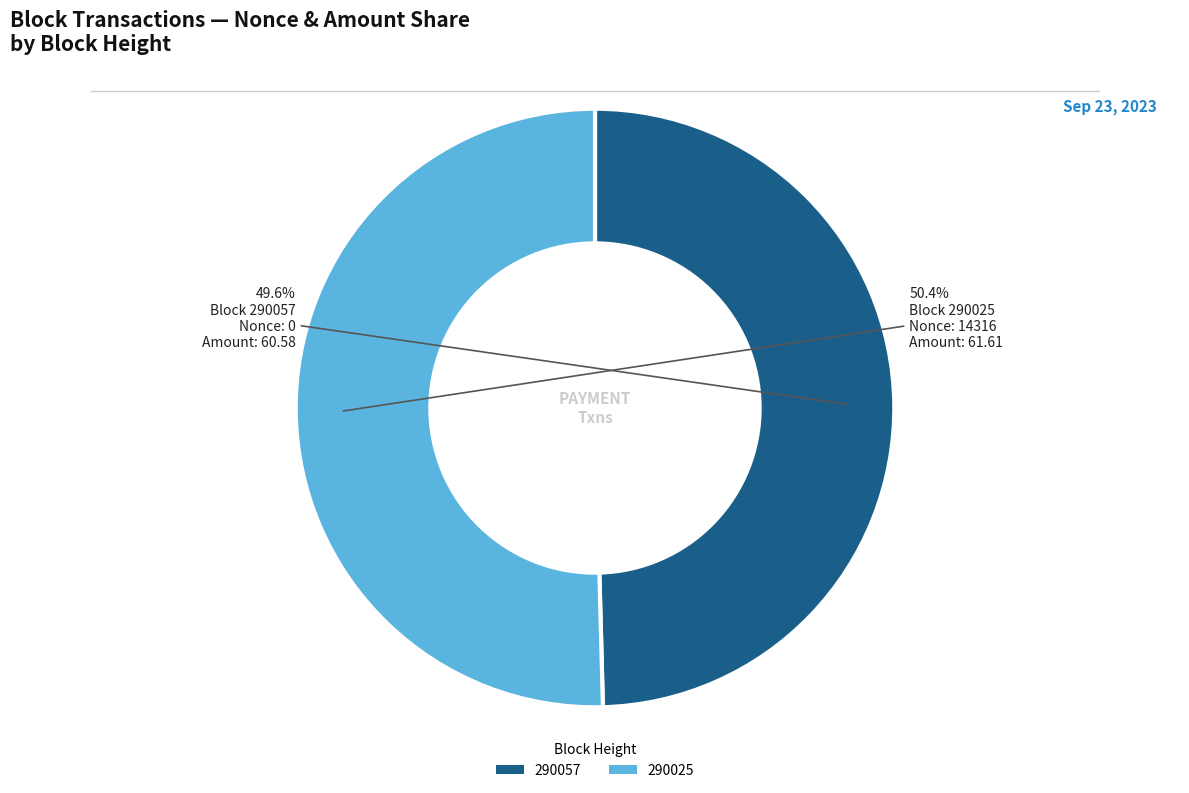

Which slice is the largest?

290025